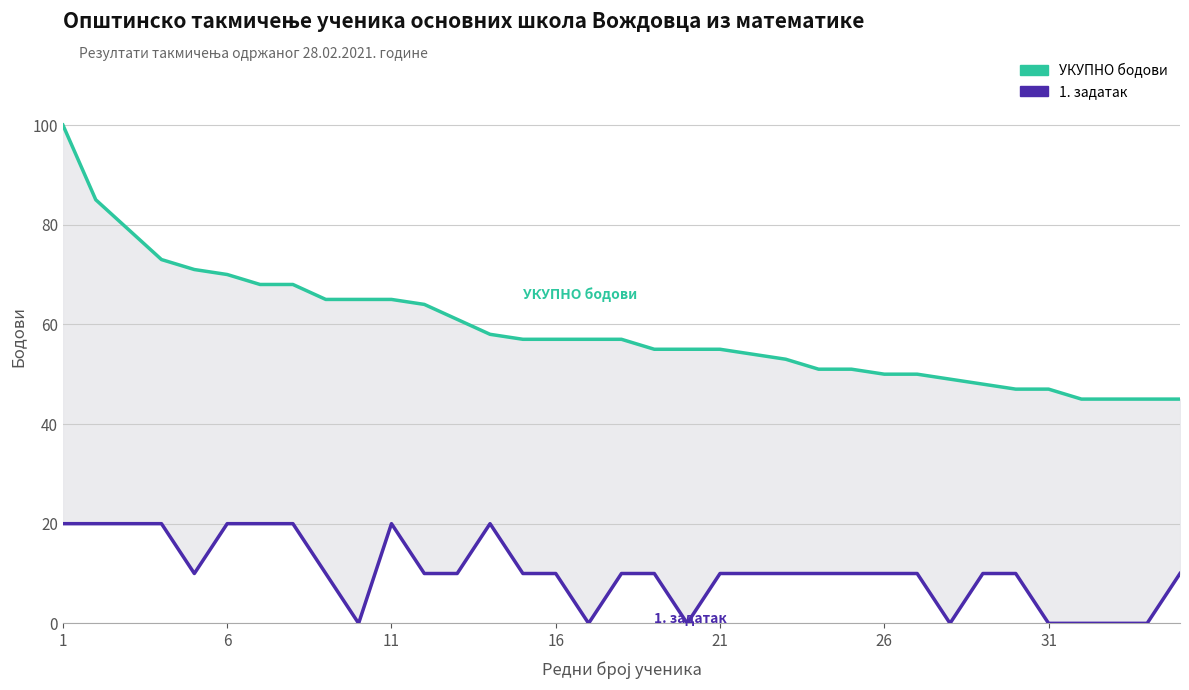

Reading left to right, transcribe all the data shown in this chart.

УКУПНО бодови: 100	85	79	73	71	70	68	68	65	65	65	64	61	58	57	57	57	57	55	55	55	54	53	51	51	50	50	49	48	47	47	45	45	45	45
1. задатак: 20	20	20	20	10	20	20	20	10	0	20	10	10	20	10	10	0	10	10	0	10	10	10	10	10	10	10	0	10	10	0	0	0	0	10